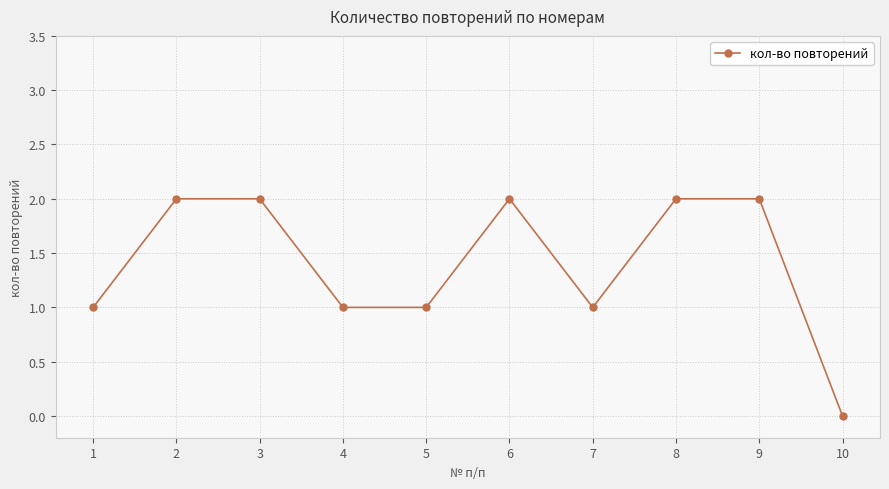

What is the difference between the values at 1 and 9?

1